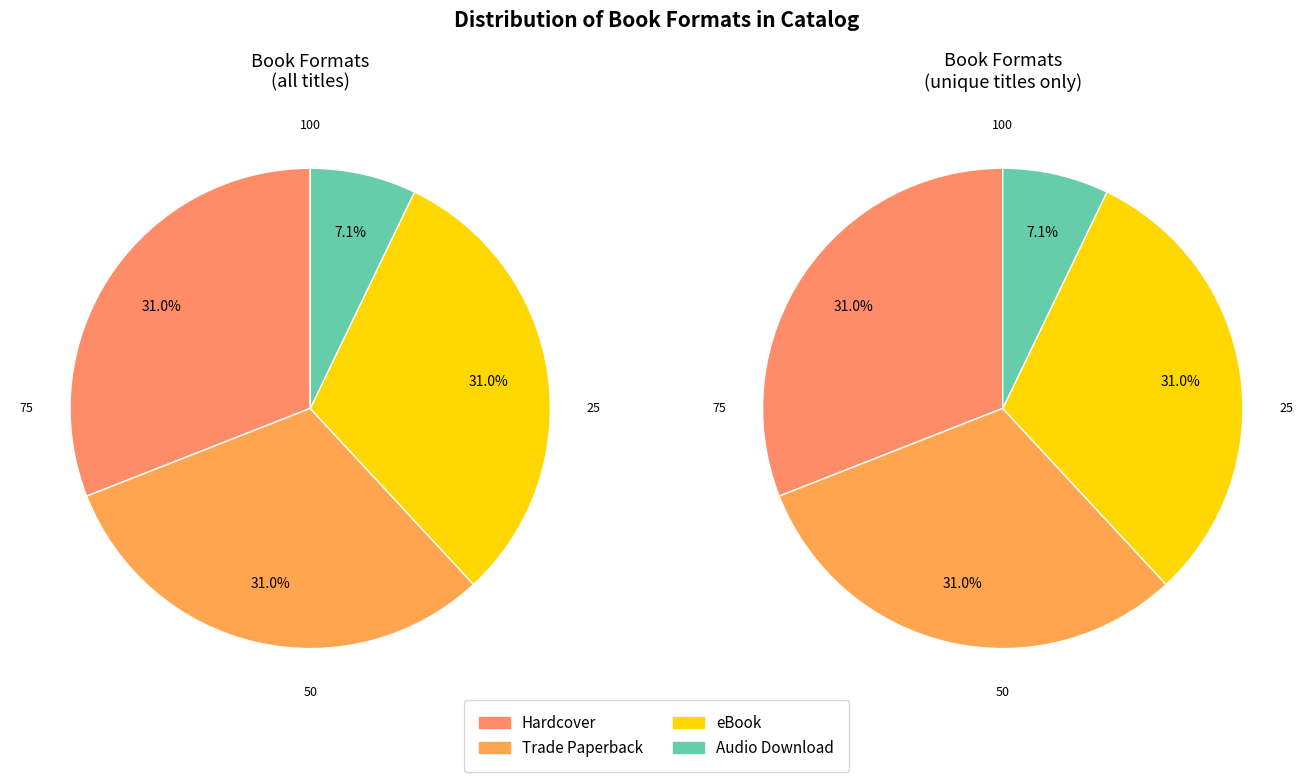

Which slice is the largest?

Hardcover